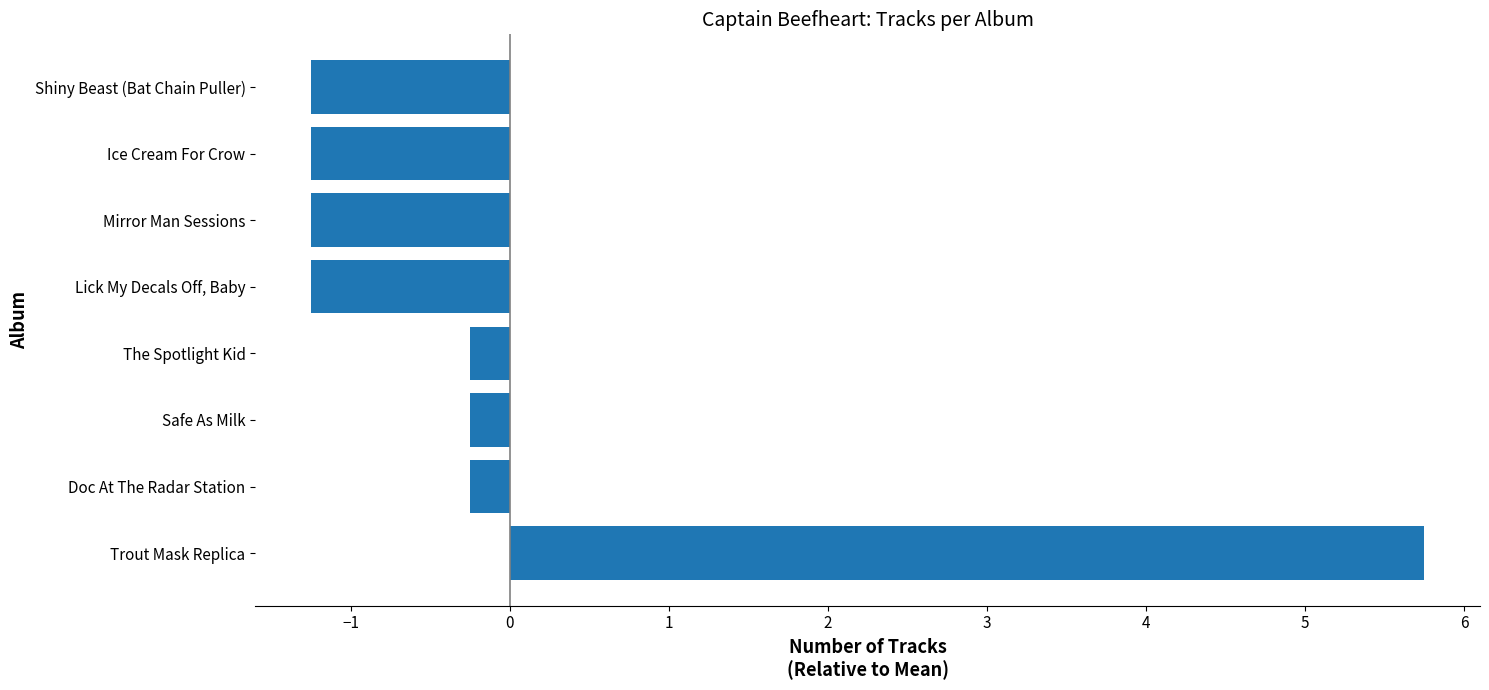

Reading bottom to top, what are all the values shown in this chart?

Trout Mask Replica=5.8	Doc At The Radar Station=-0.2	Safe As Milk=-0.2	The Spotlight Kid=-0.2	Lick My Decals Off, Baby=-1.2	Mirror Man Sessions=-1.2	Ice Cream For Crow=-1.2	Shiny Beast (Bat Chain Puller)=-1.2